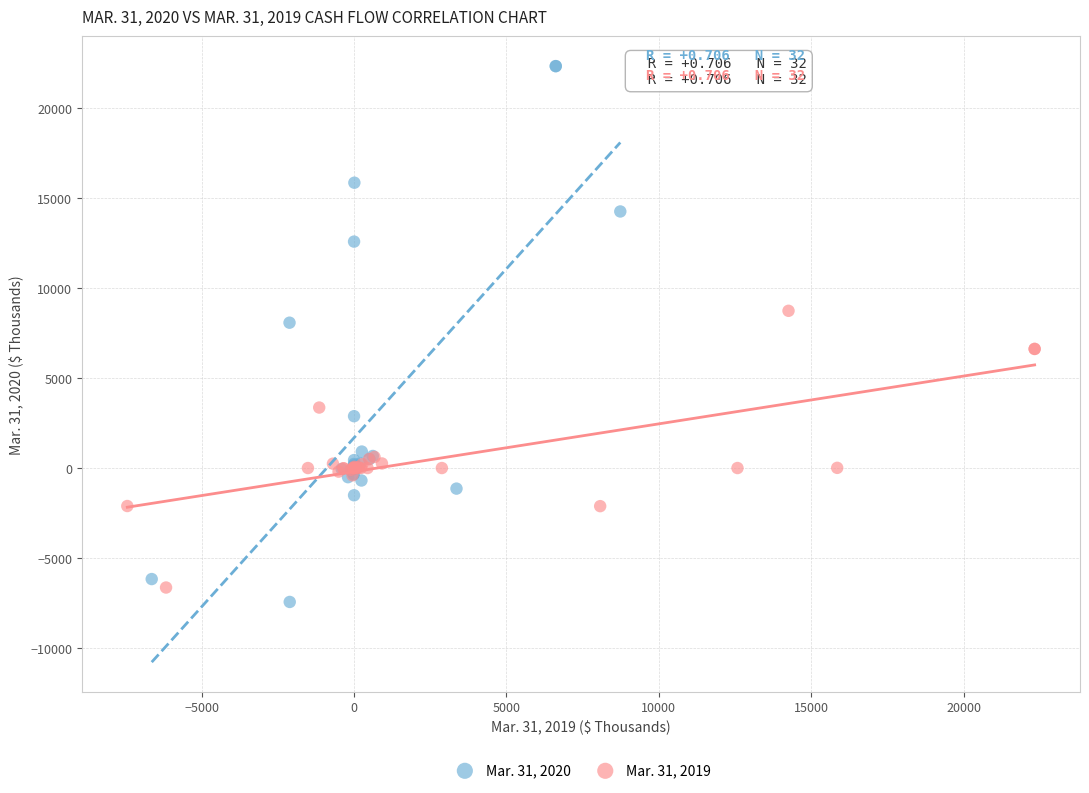

What are all the series names shown in the legend?

Mar. 31, 2020, Mar. 31, 2019